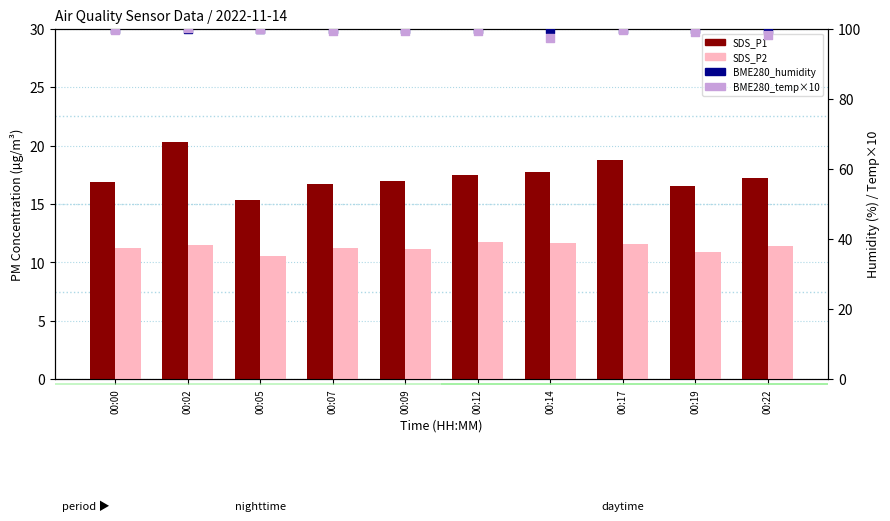

Which series has the largest Y range (max minus min)?

SDS_P1